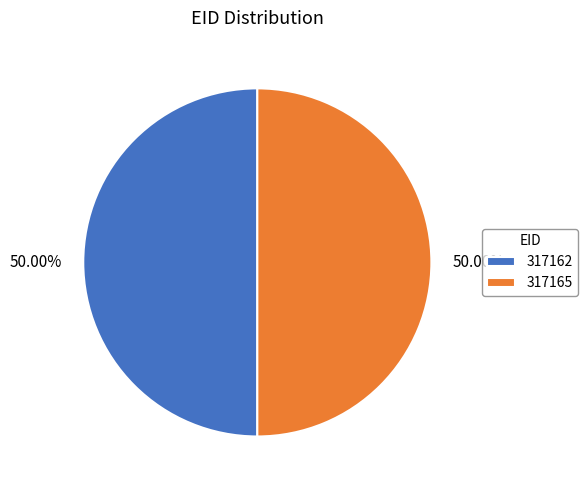

To the nearest percent, what is the combined percentage of 317165 and 317162?

100%